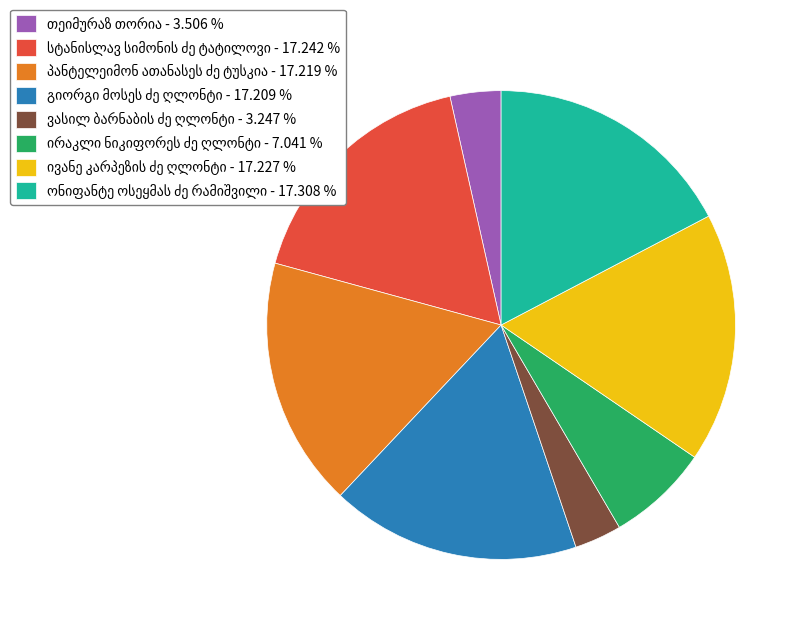

Is there any slice that represents more than half of the pie?

No